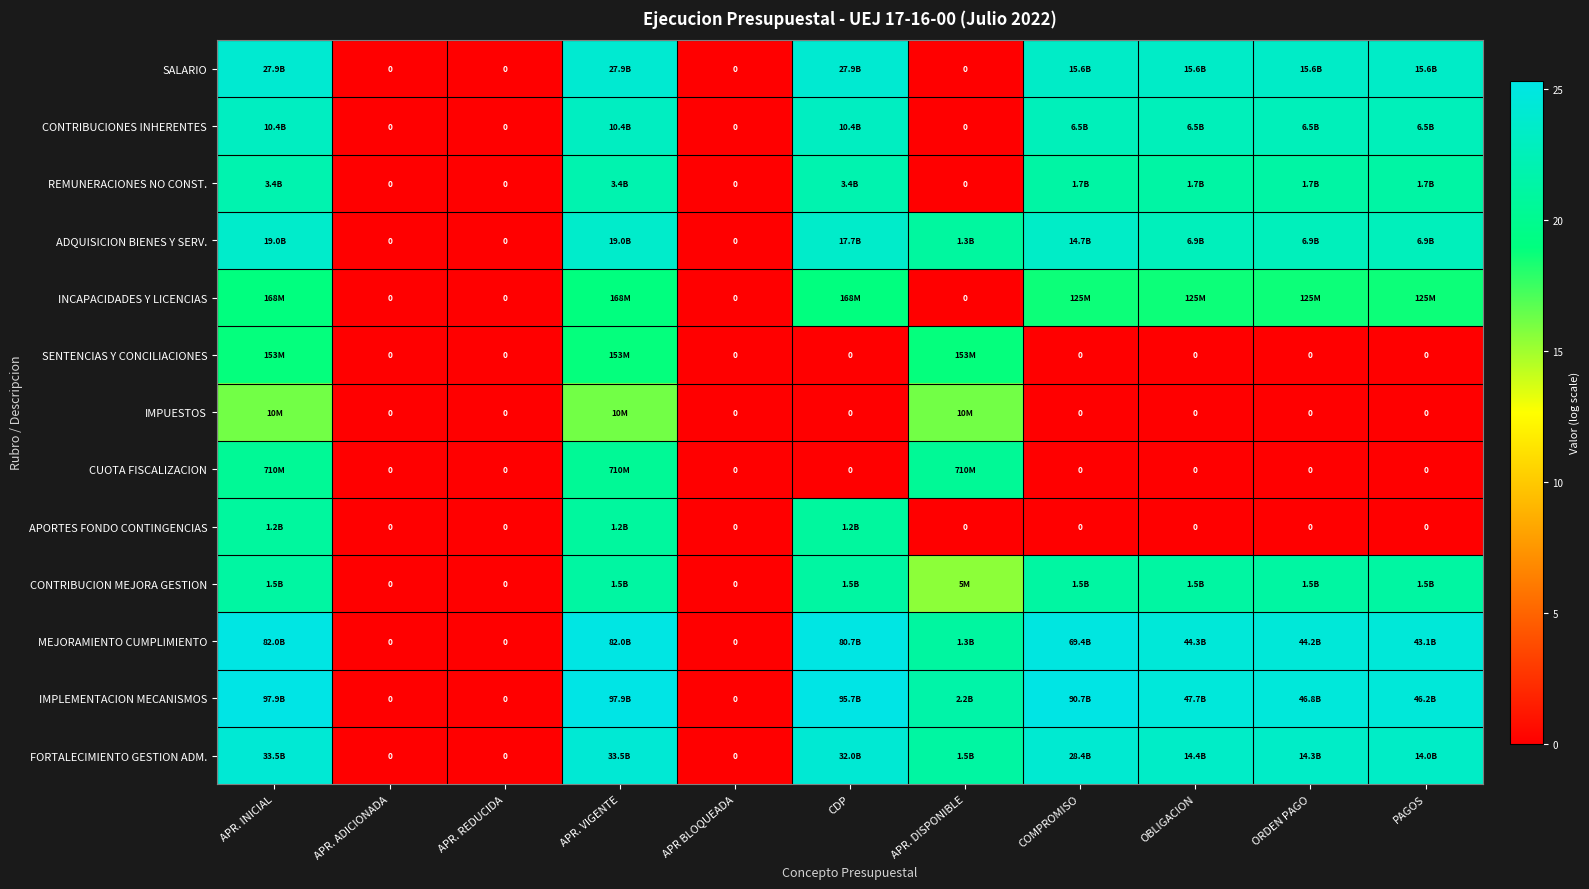

How many values in the CONTRIBUCION MEJORA GESTION series exceed 21?

7